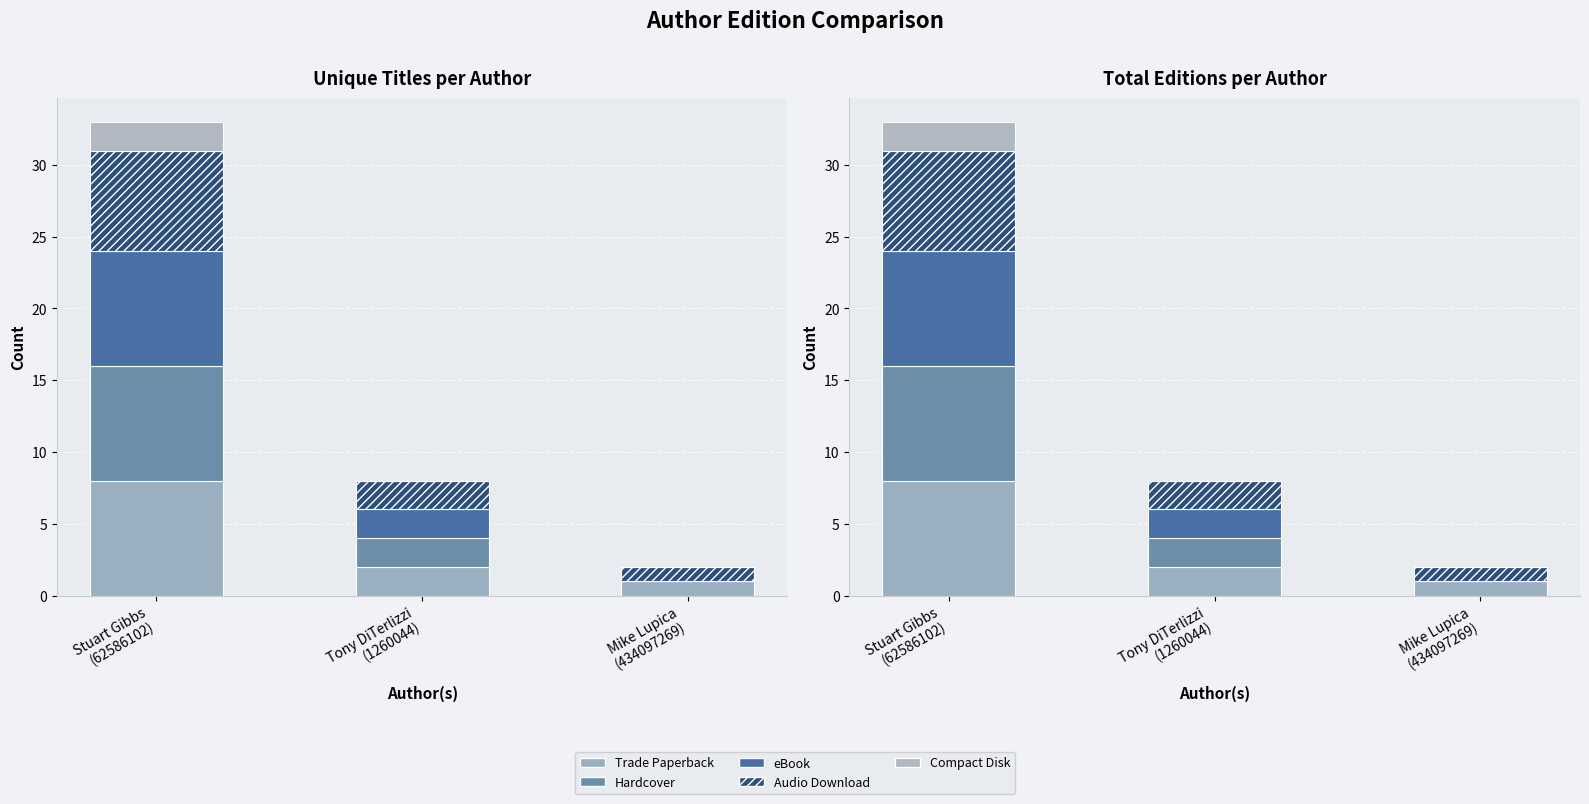

Between Stuart Gibbs
(62586102) and Mike Lupica
(434097269), which is larger?

Stuart Gibbs
(62586102)